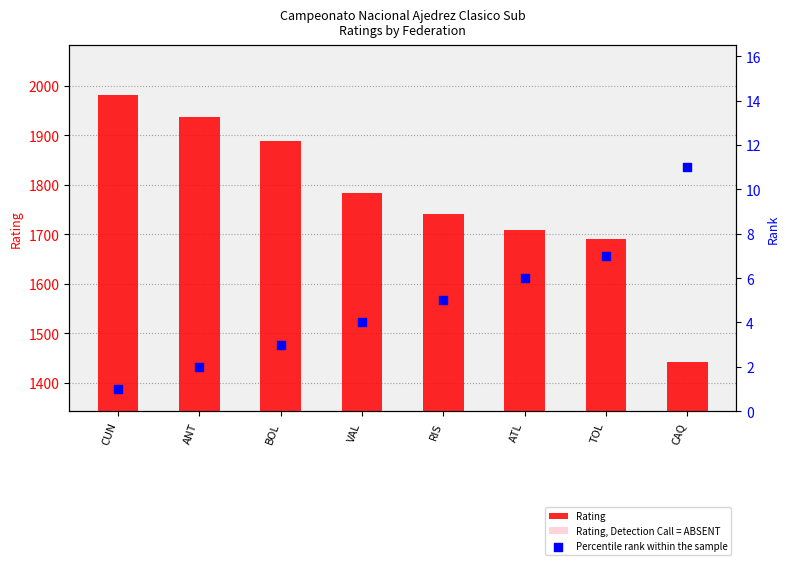

Which series has the widest spread of Y values?

Rating